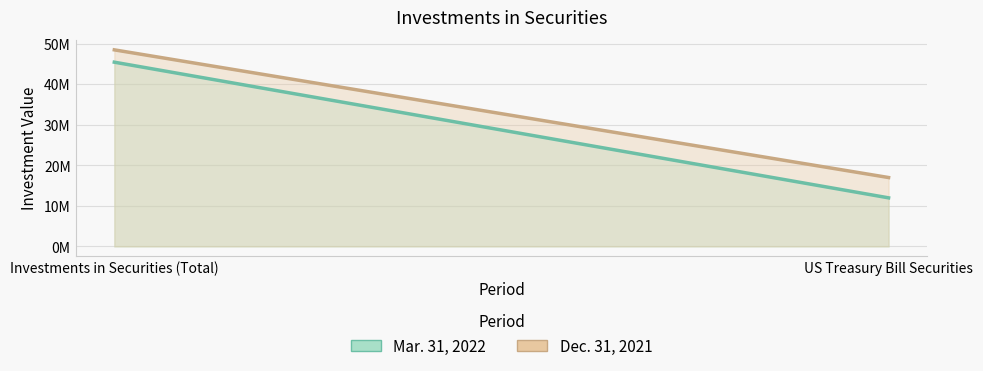

What is the lowest value of the Dec. 31, 2021 series?

17000407